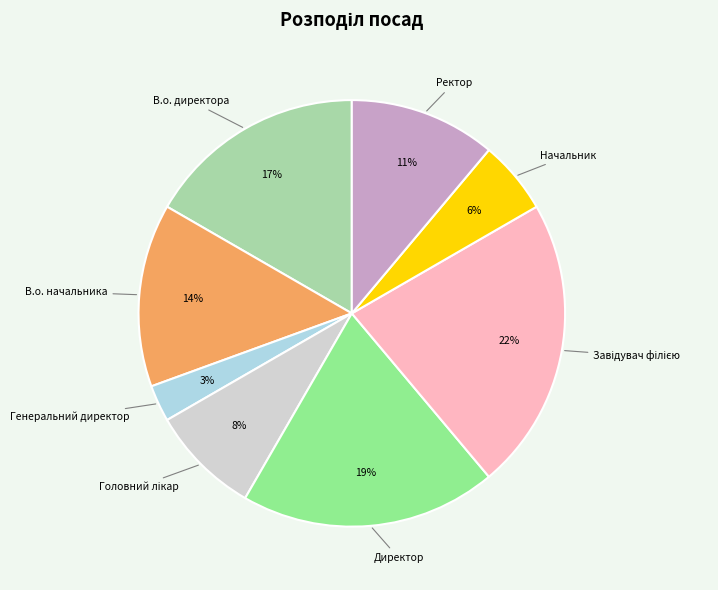

Is there a majority slice in this chart?

No